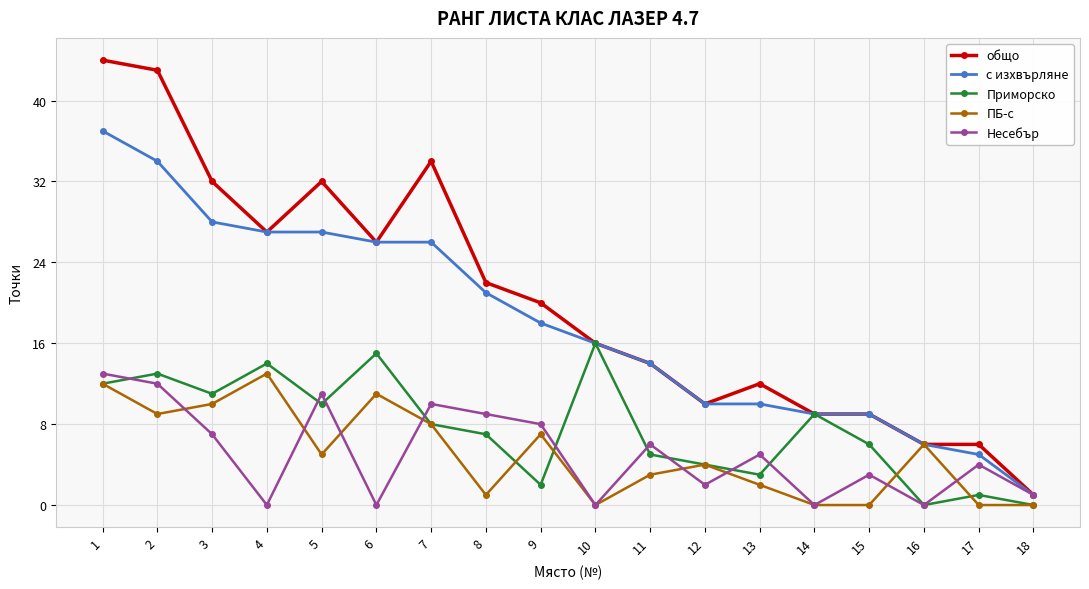

What is the maximum value for общо?

44